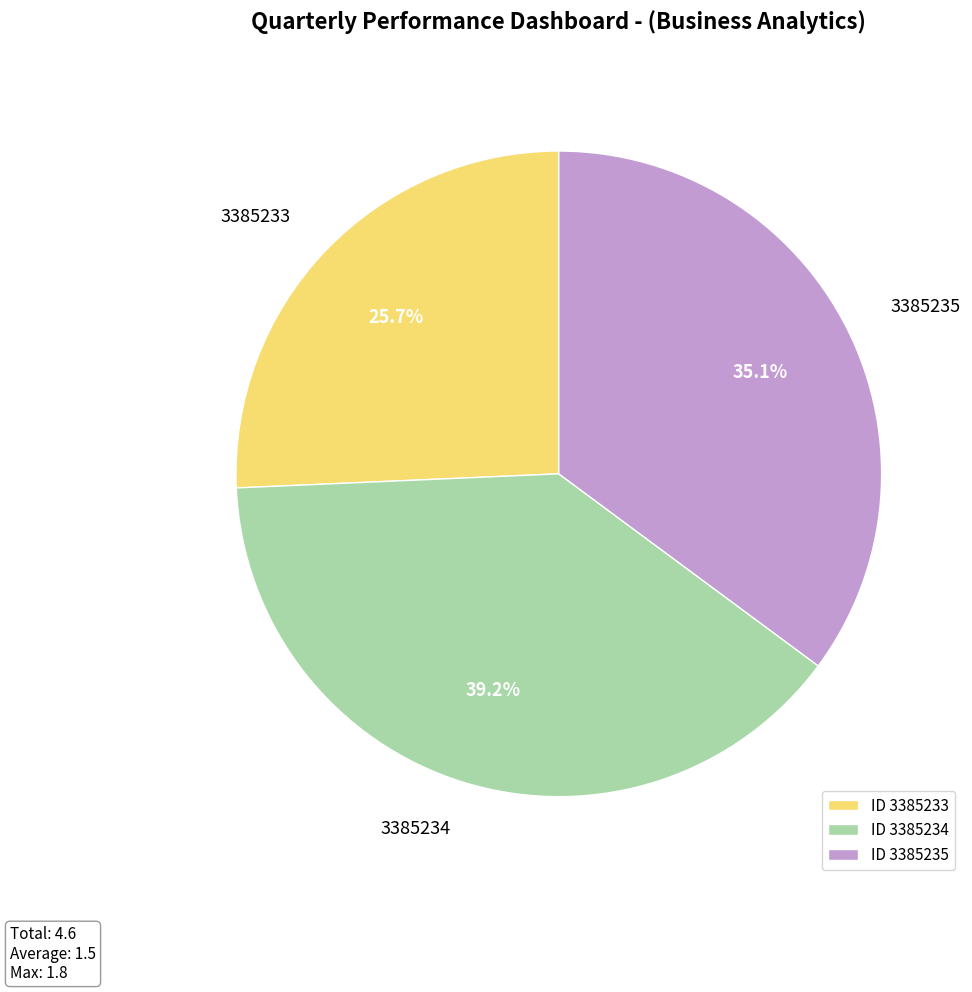

What is the ratio of the value at 3385234 to the value at 3385233?

1.5